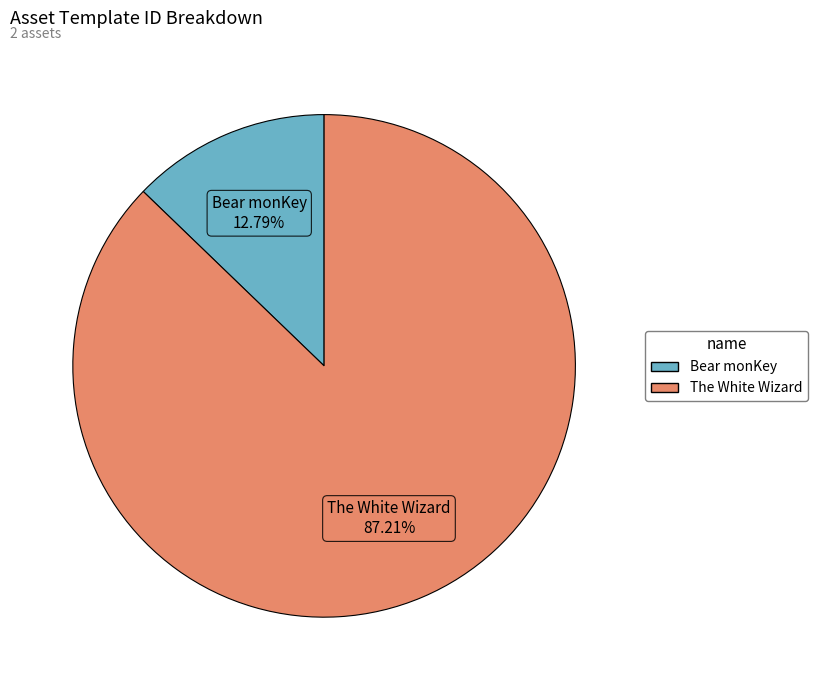

To the nearest percent, what portion does The White Wizard represent?

87%